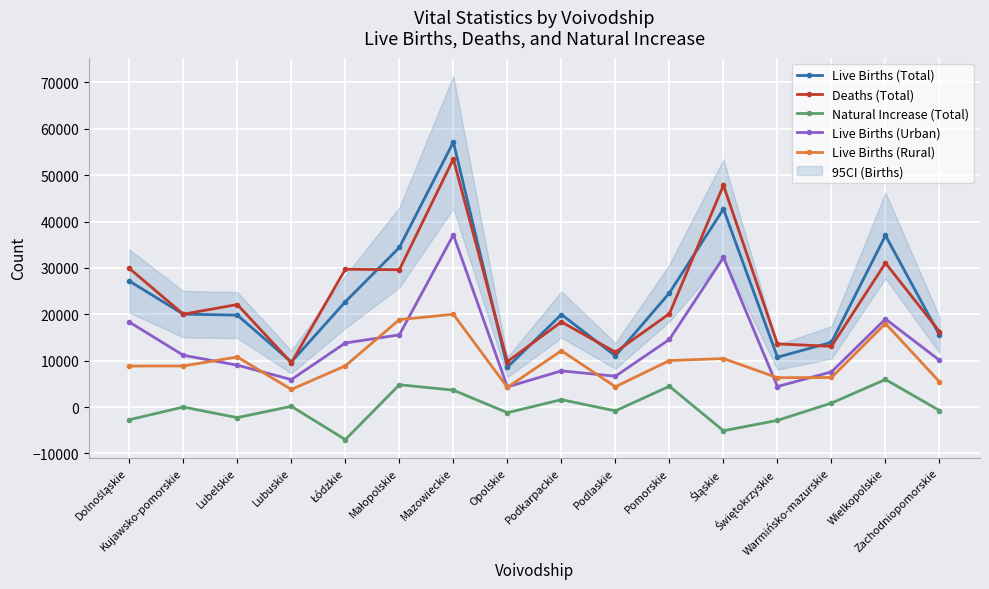

Which series has the largest range (max minus min)?

Live Births (Total)